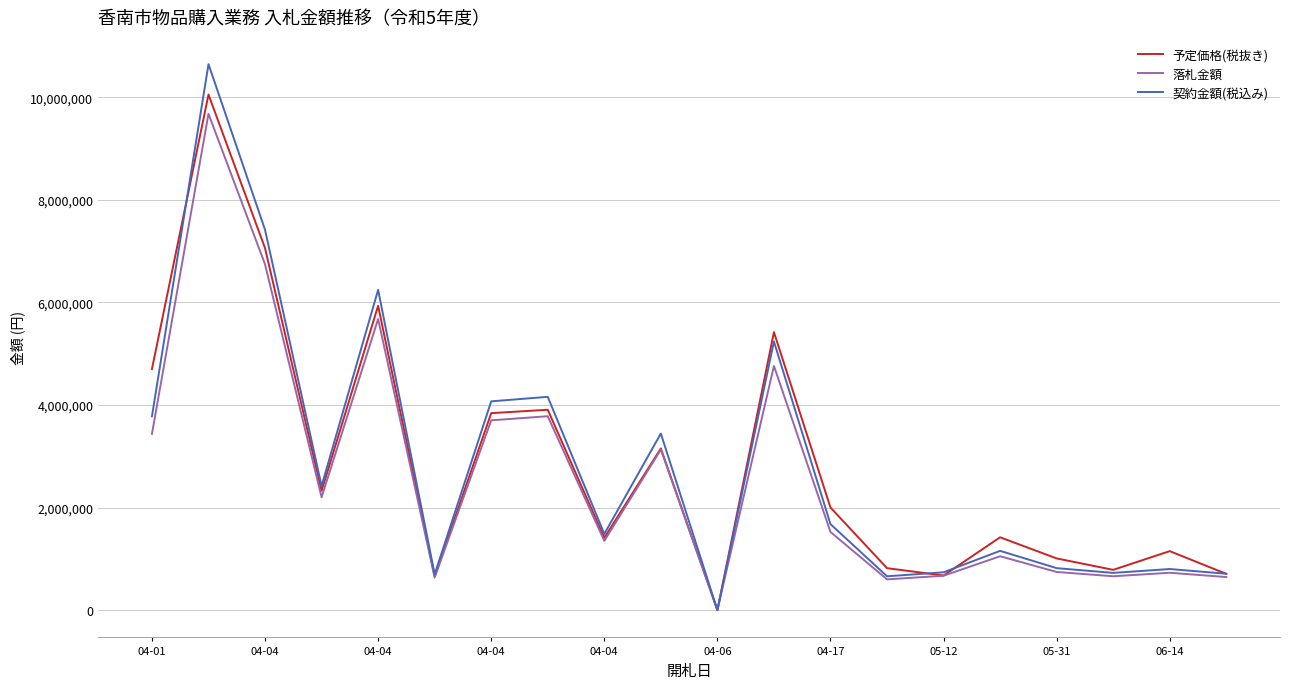

What is the maximum value for 予定価格(税抜き)?

10050000